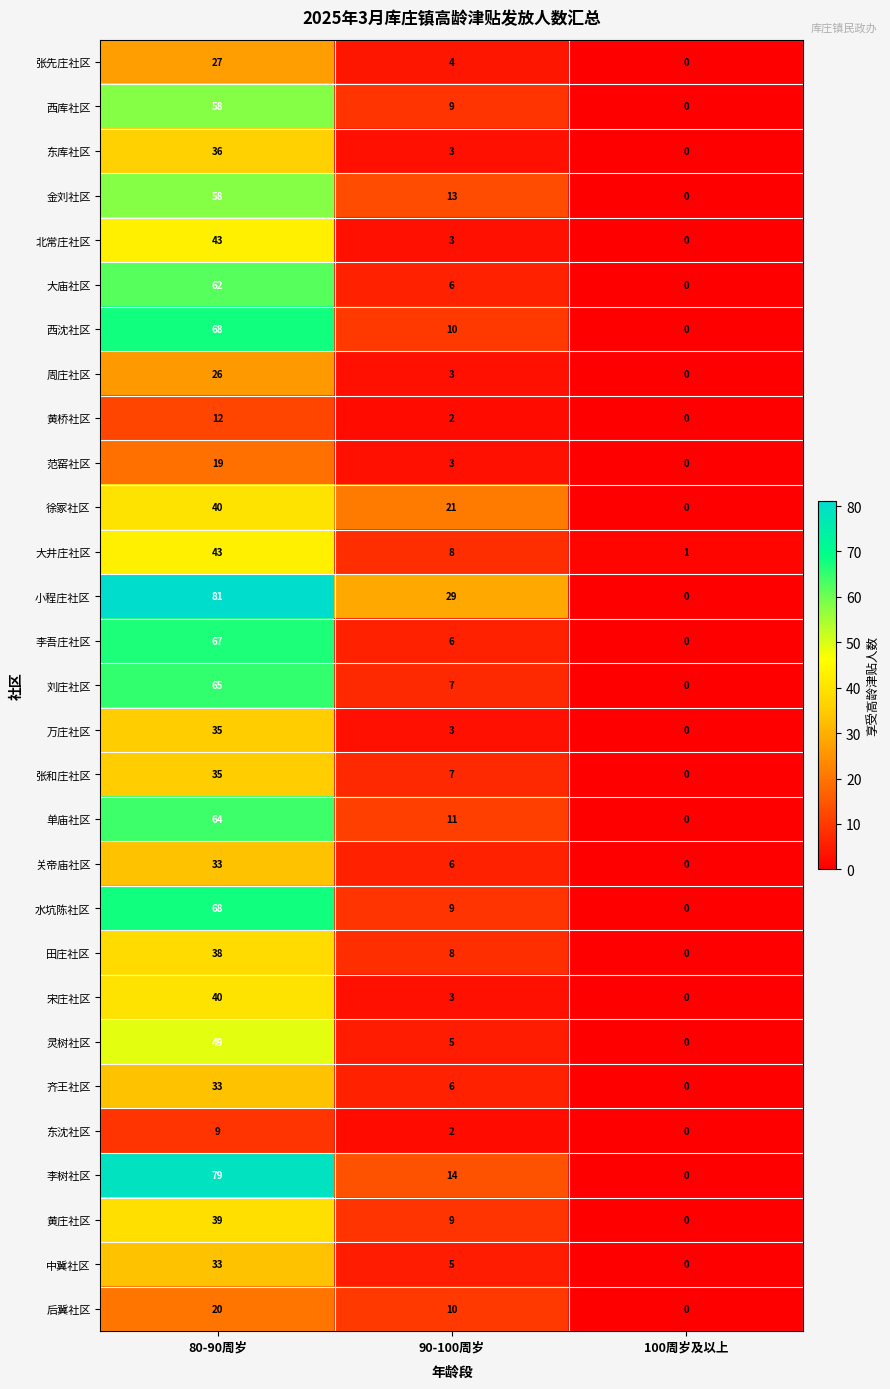

Count the number of data series in this chart.

29